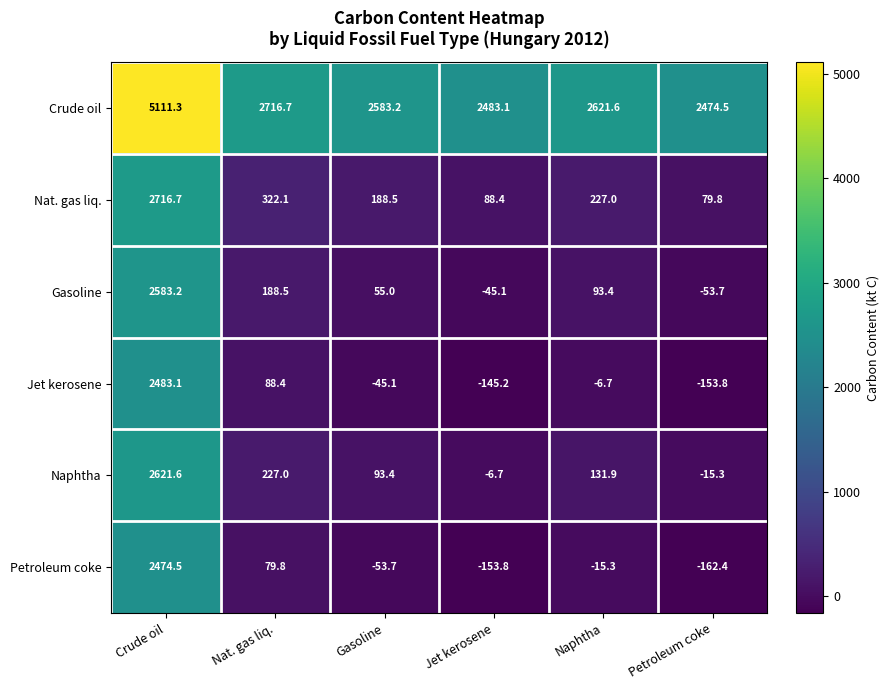

List the series in order of their peak value, lowest first.

Petroleum coke, Jet kerosene, Gasoline, Naphtha, Nat. gas liq., Crude oil